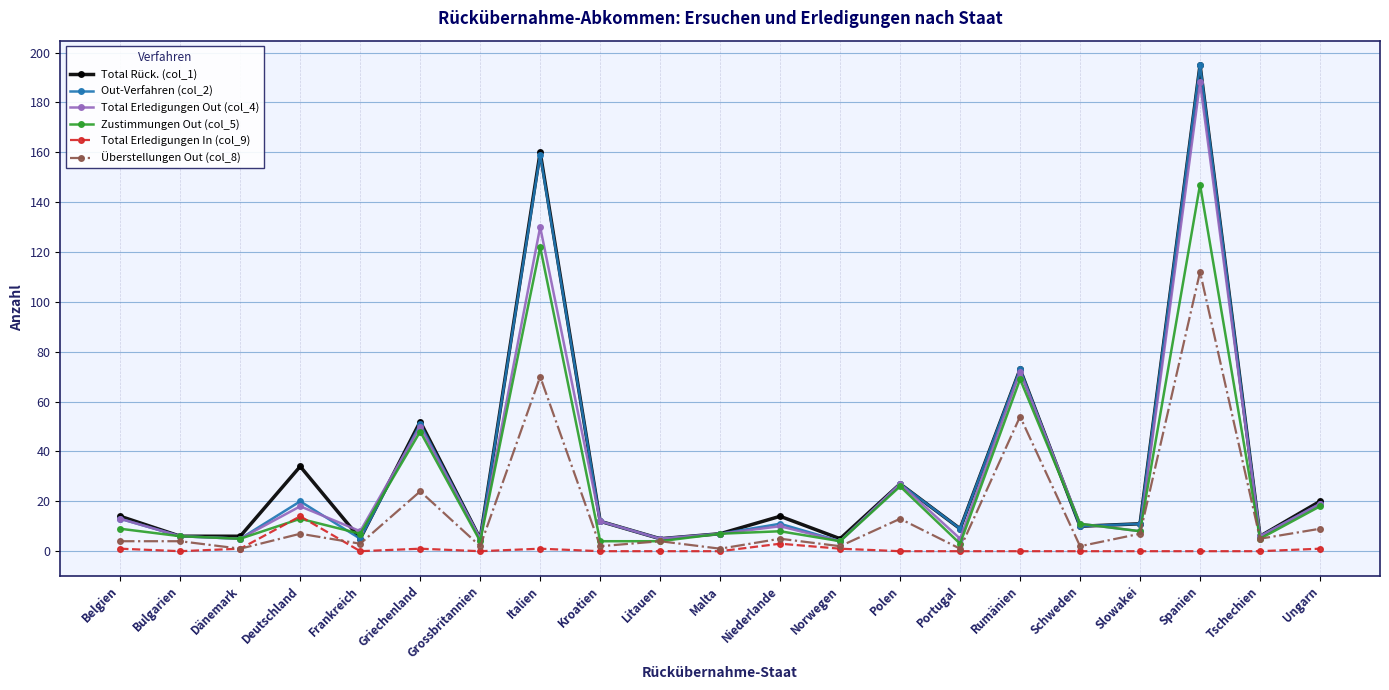

Reading left to right, what are all the values shown in this chart?

Total Rück. (col_1): Belgien=14	Bulgarien=6	Dänemark=6	Deutschland=34	Frankreich=5	Griechenland=52	Grossbritannien=5	Italien=160	Kroatien=12	Litauen=5	Malta=7	Niederlande=14	Norwegen=5	Polen=27	Portugal=9	Rumänien=73	Schweden=10	Slowakei=11	Spanien=195	Tschechien=6	Ungarn=20
Out-Verfahren (col_2): Belgien=13	Bulgarien=6	Dänemark=5	Deutschland=20	Frankreich=5	Griechenland=51	Grossbritannien=5	Italien=159	Kroatien=12	Litauen=5	Malta=7	Niederlande=11	Norwegen=4	Polen=27	Portugal=9	Rumänien=73	Schweden=10	Slowakei=11	Spanien=195	Tschechien=6	Ungarn=19
Total Erledigungen Out (col_4): Belgien=13	Bulgarien=6	Dänemark=5	Deutschland=18	Frankreich=8	Griechenland=50	Grossbritannien=5	Italien=130	Kroatien=12	Litauen=5	Malta=7	Niederlande=10	Norwegen=4	Polen=27	Portugal=5	Rumänien=72	Schweden=11	Slowakei=8	Spanien=188	Tschechien=6	Ungarn=19
Zustimmungen Out (col_5): Belgien=9	Bulgarien=6	Dänemark=5	Deutschland=13	Frankreich=7	Griechenland=48	Grossbritannien=4	Italien=122	Kroatien=4	Litauen=4	Malta=7	Niederlande=8	Norwegen=4	Polen=26	Portugal=3	Rumänien=69	Schweden=11	Slowakei=8	Spanien=147	Tschechien=5	Ungarn=18
Total Erledigungen In (col_9): Belgien=1	Bulgarien=0	Dänemark=1	Deutschland=14	Frankreich=0	Griechenland=1	Grossbritannien=0	Italien=1	Kroatien=0	Litauen=0	Malta=0	Niederlande=3	Norwegen=1	Polen=0	Portugal=0	Rumänien=0	Schweden=0	Slowakei=0	Spanien=0	Tschechien=0	Ungarn=1
Überstellungen Out (col_8): Belgien=4	Bulgarien=4	Dänemark=1	Deutschland=7	Frankreich=3	Griechenland=24	Grossbritannien=2	Italien=70	Kroatien=2	Litauen=4	Malta=1	Niederlande=5	Norwegen=2	Polen=13	Portugal=1	Rumänien=54	Schweden=2	Slowakei=7	Spanien=112	Tschechien=5	Ungarn=9